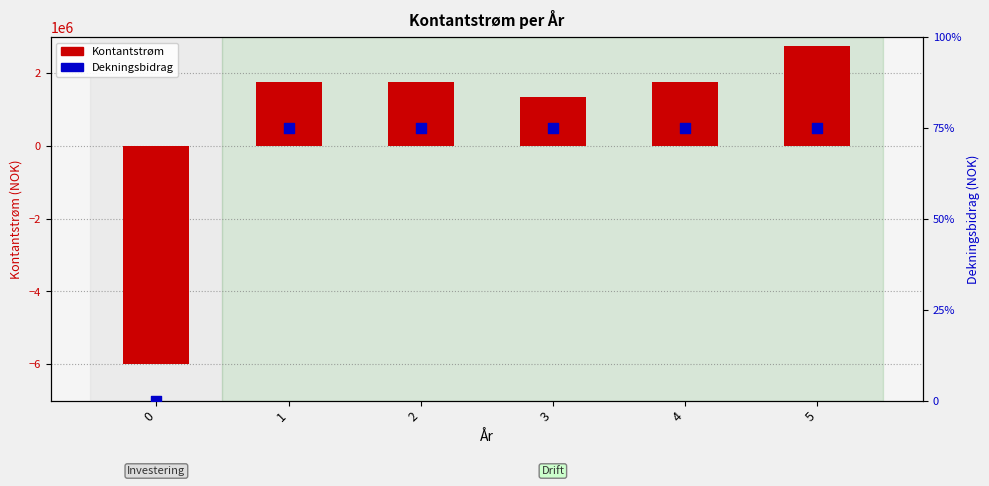

At how many categories does at least one series exceed -5428988?

6